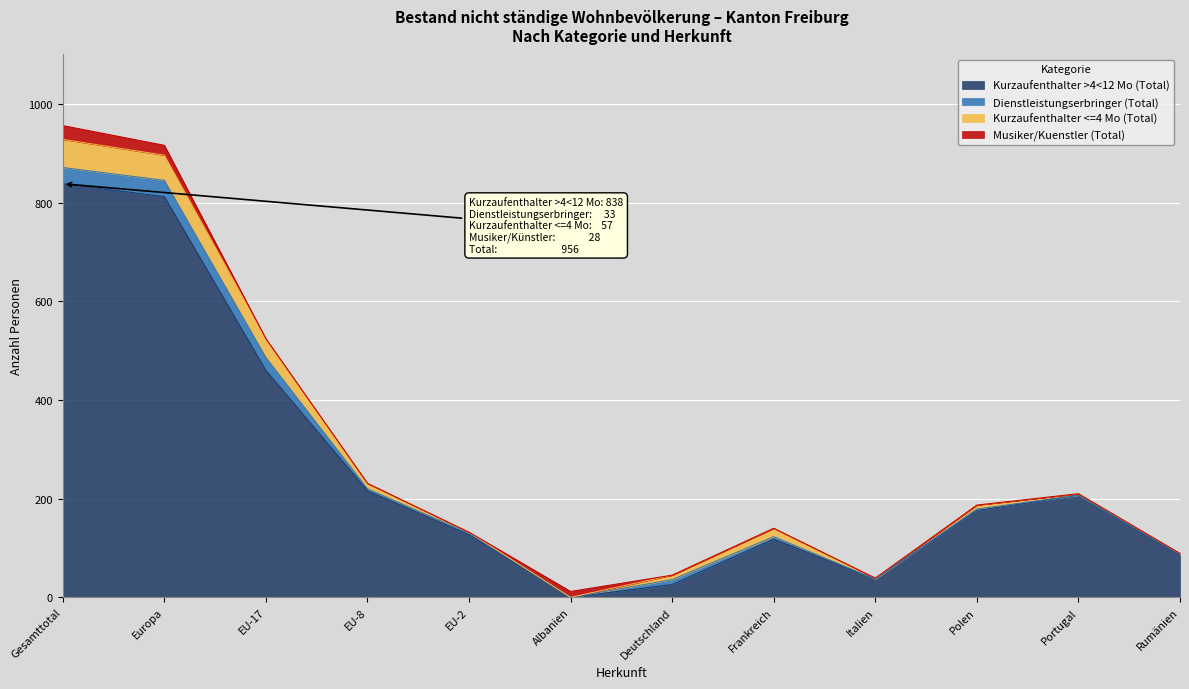

List the labels in order of Dienstleistungserbringer (Total) value, smallest first.

Albanien, Italien, Portugal, Rumänien, EU-2, Polen, EU-8, Frankreich, Deutschland, EU-17, Gesamttotal, Europa